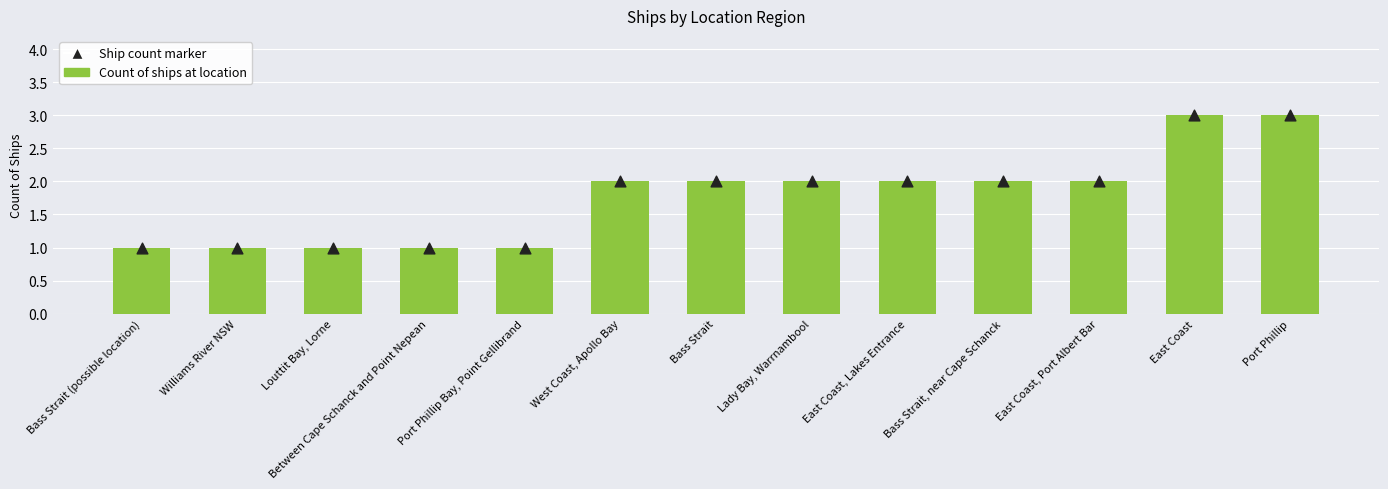

At which category is the sum across all series the highest?

East Coast